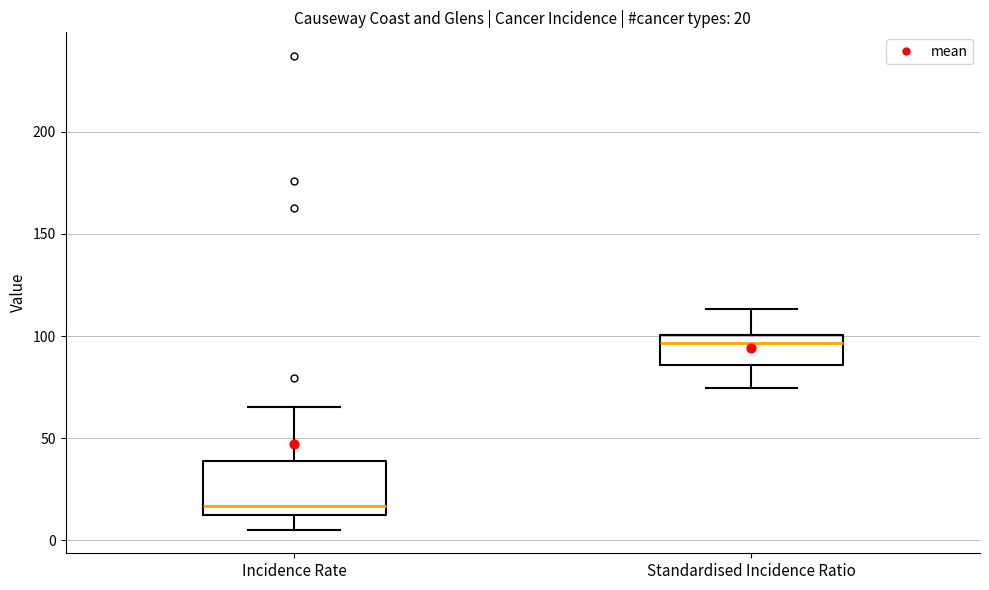

Which box has the highest median line?

Standardised Incidence Ratio